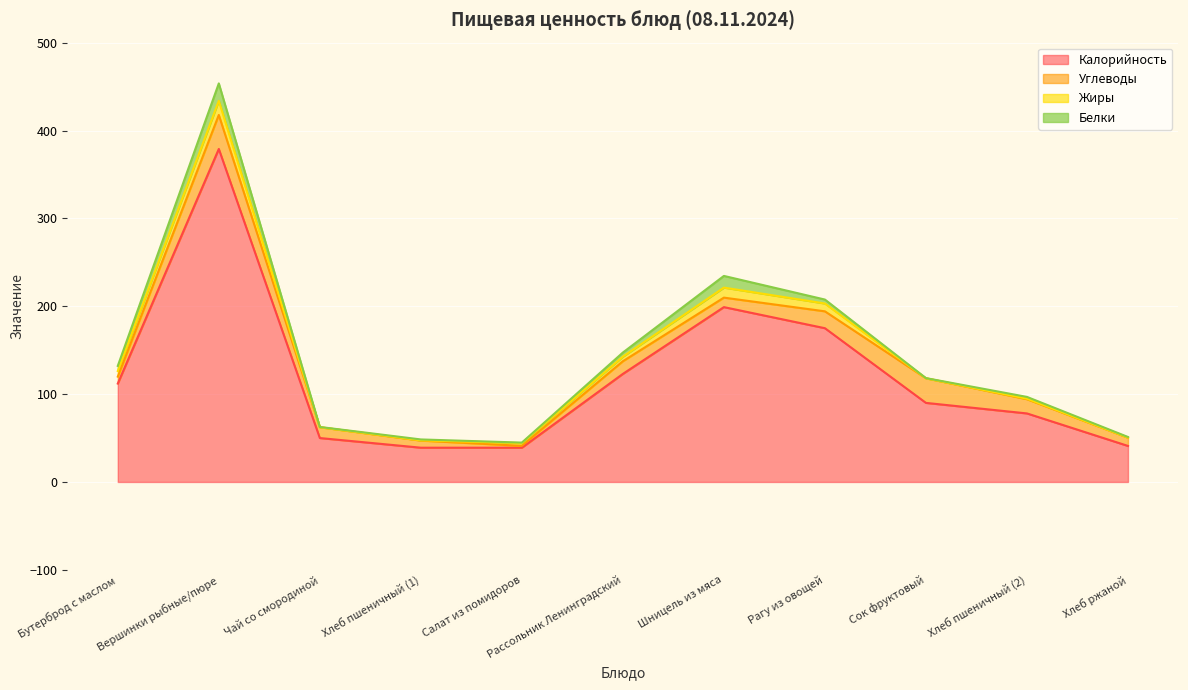

How many values in the Белки series exceed 2?

5